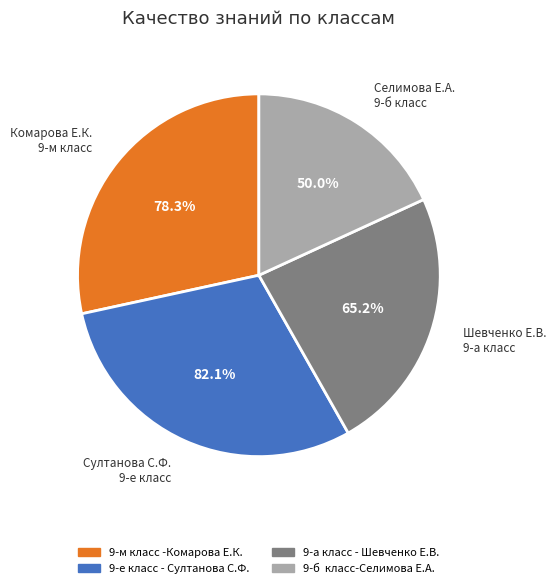

The 9-а класс - Шевченко Е.В. slice represents 24% of the pie. True or false?

True